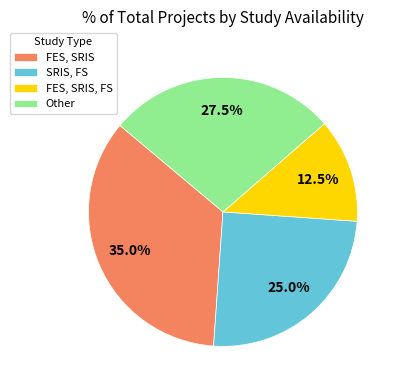

What is the total percentage of FES, SRIS and FES, SRIS, FS?

47.5%